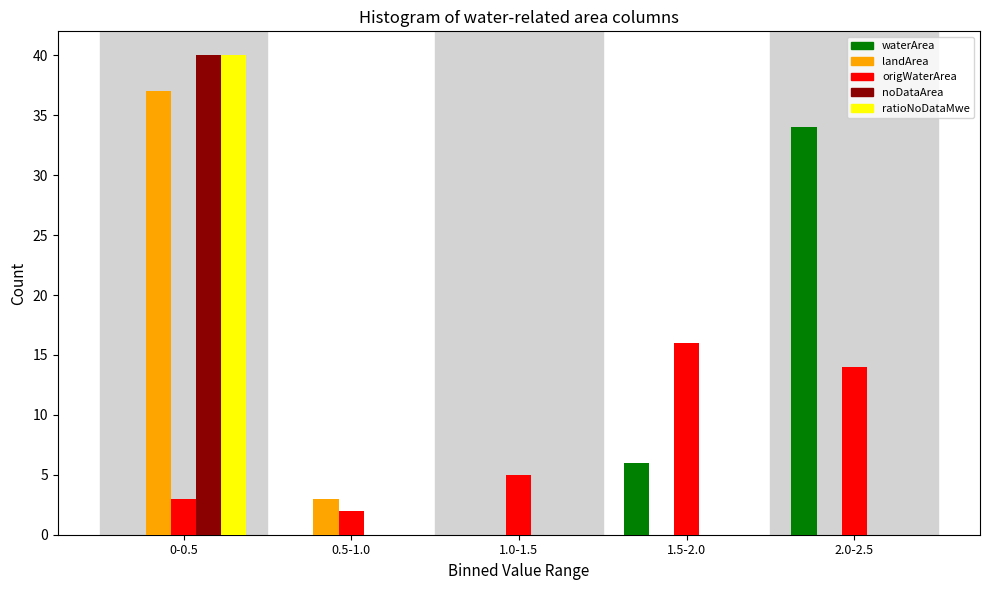

Reading right to left, transcribe all the data shown in this chart.

waterArea: 2.0-2.5=34	1.5-2.0=6	1.0-1.5=0	0.5-1.0=0	0-0.5=0
landArea: 2.0-2.5=0	1.5-2.0=0	1.0-1.5=0	0.5-1.0=3	0-0.5=37
origWaterArea: 2.0-2.5=14	1.5-2.0=16	1.0-1.5=5	0.5-1.0=2	0-0.5=3
noDataArea: 2.0-2.5=0	1.5-2.0=0	1.0-1.5=0	0.5-1.0=0	0-0.5=40
ratioNoDataMwe: 2.0-2.5=0	1.5-2.0=0	1.0-1.5=0	0.5-1.0=0	0-0.5=40